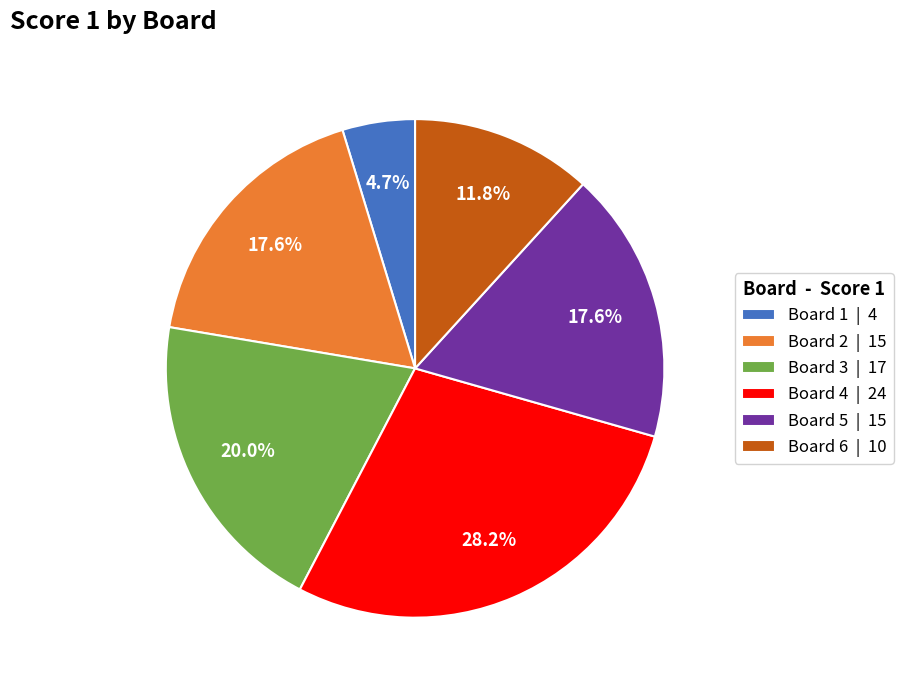

Which slice is the smallest?

Board 1